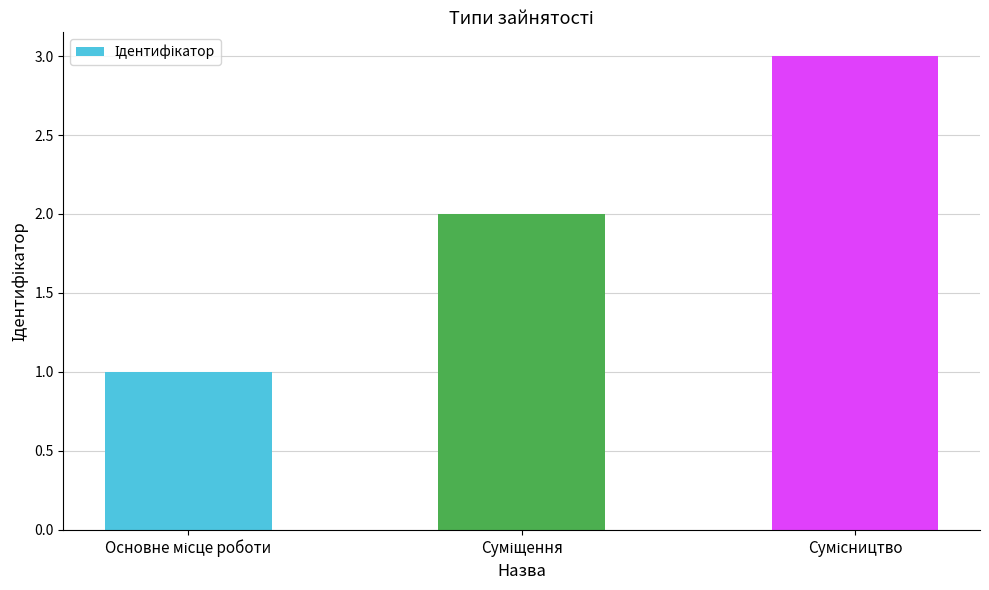

What is the difference between the maximum and minimum values?

2